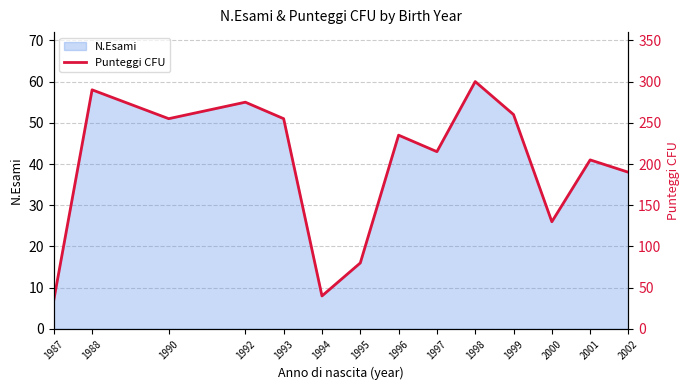

What is the change in value from 1997 to 1999?

+45